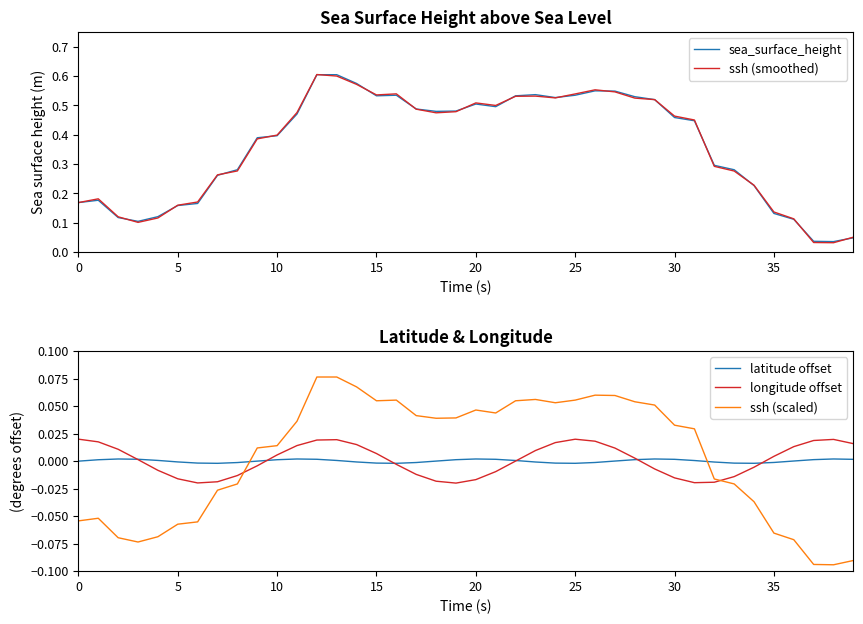

Between 32 and 34, which series saw the biggest shift?

sea_surface_height